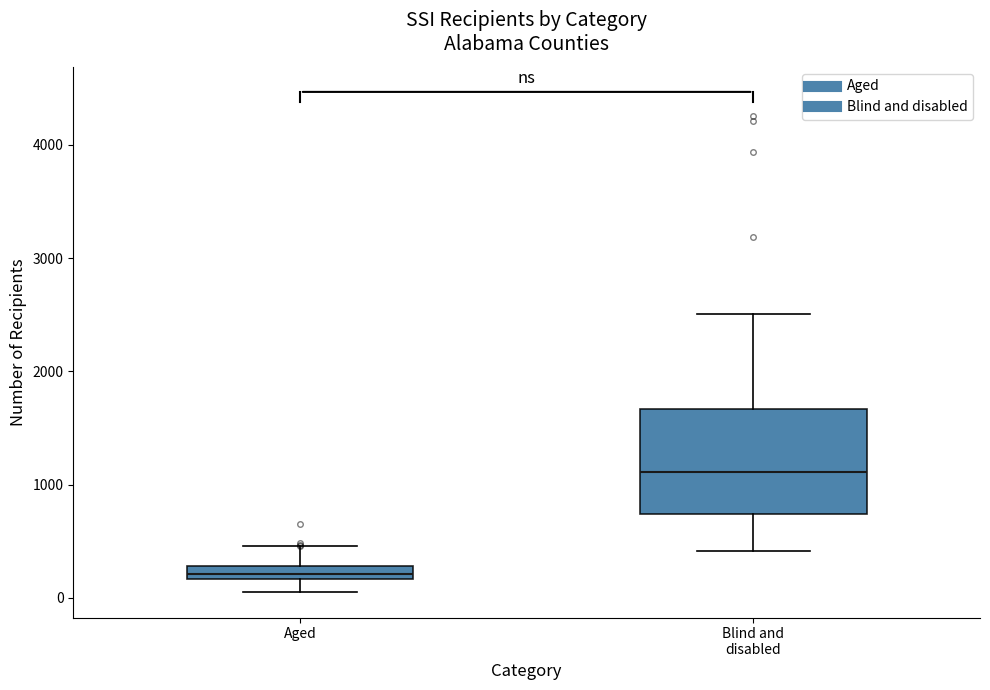

Which box is the tallest, from its lower edge to its upper edge?

Blind and disabled